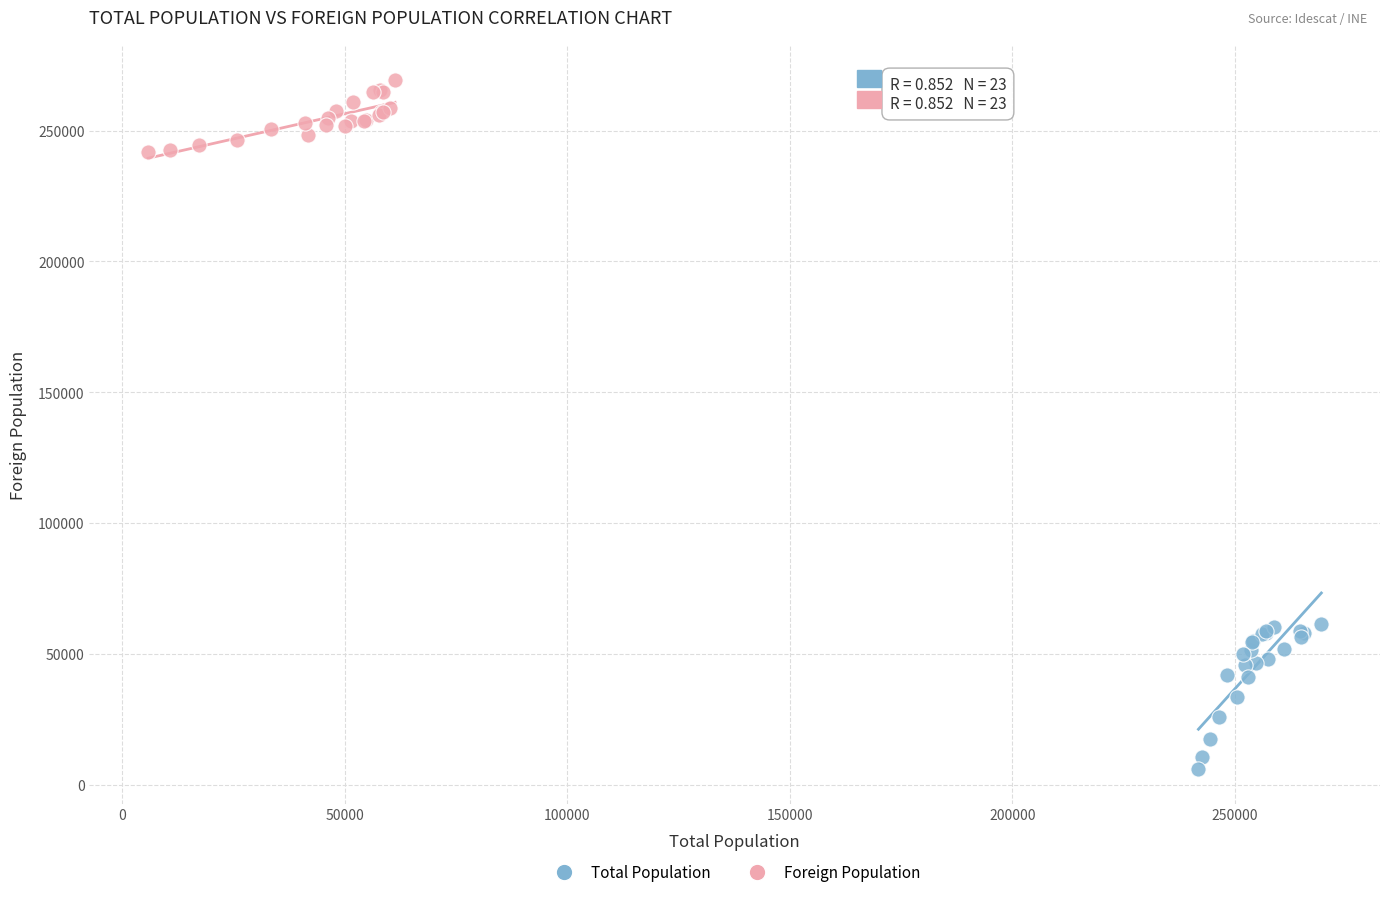

Which series has the widest spread of Y values?

Total Population